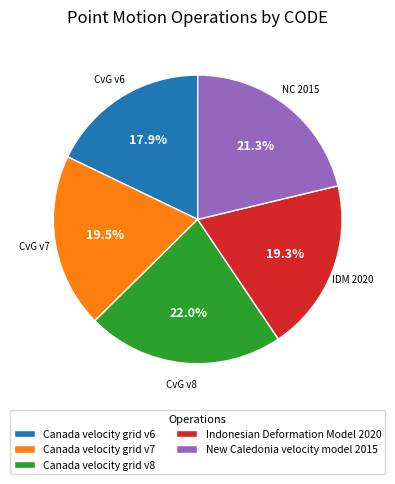

How many slices are in this pie chart?

5